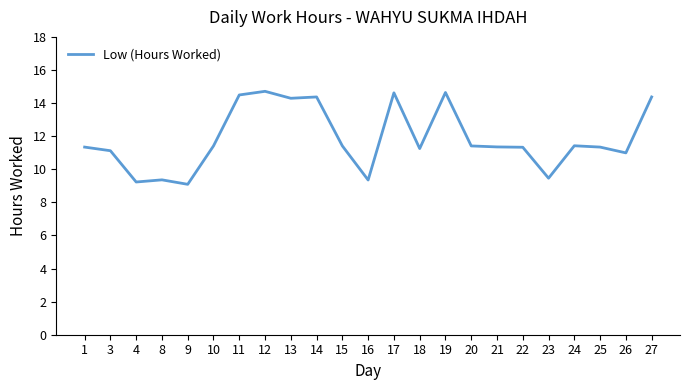

The value at 26 is 11.0. True or false?

True